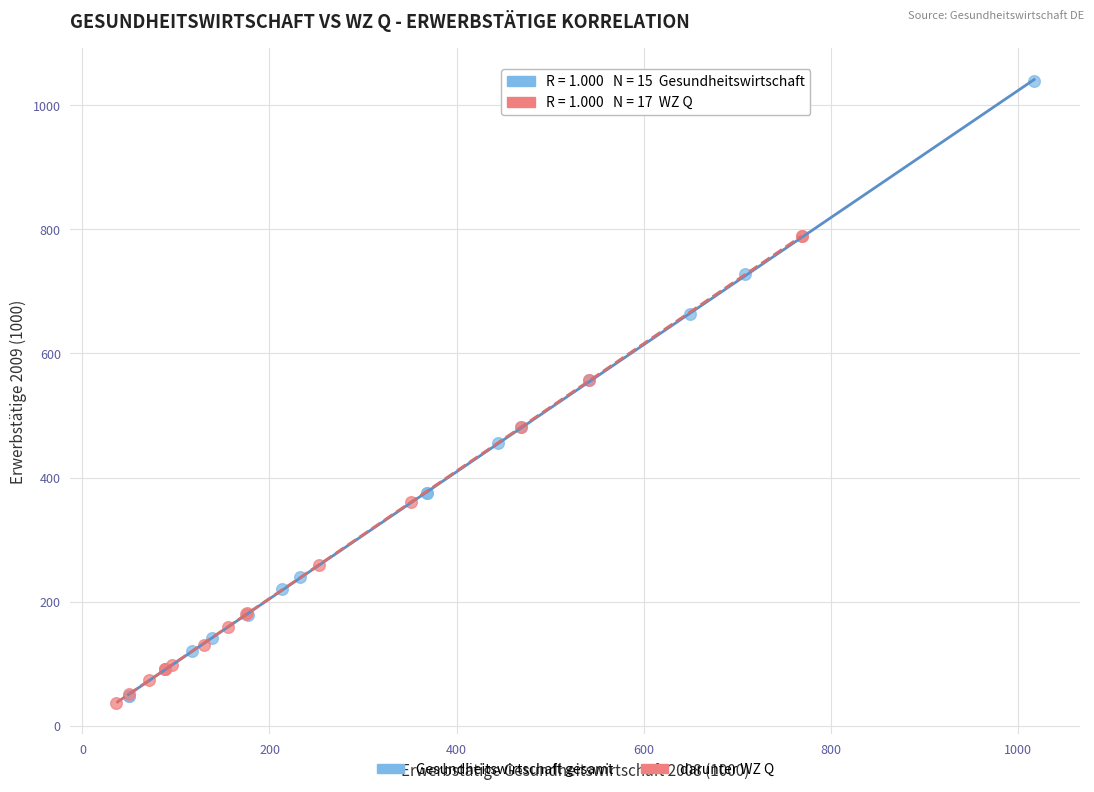

Which series has the widest spread of Y values?

Gesundheitswirtschaft gesamt